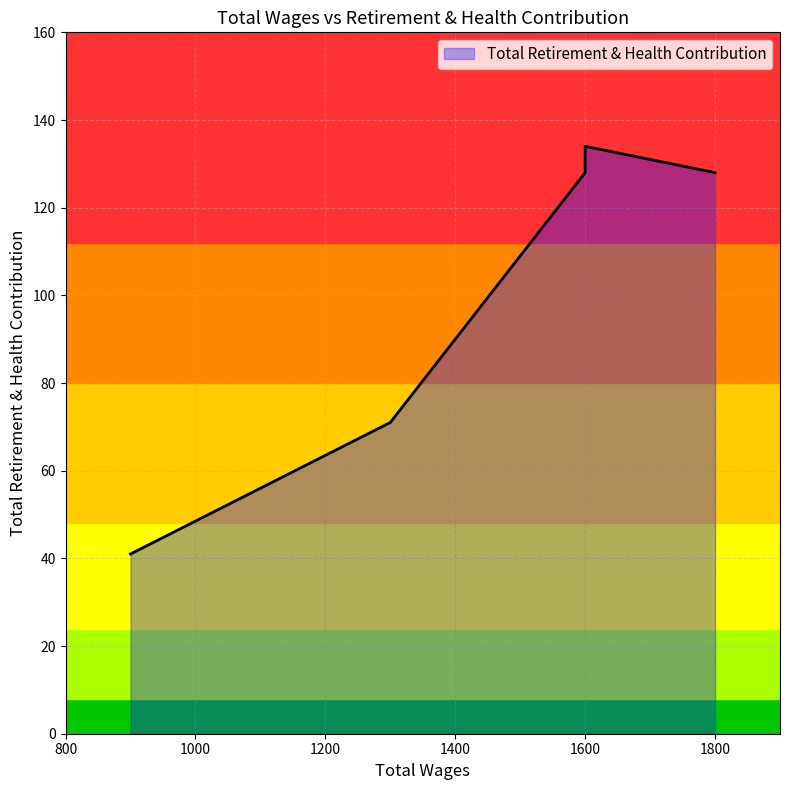

Is it true that the value at 1800.0 is 128?

True